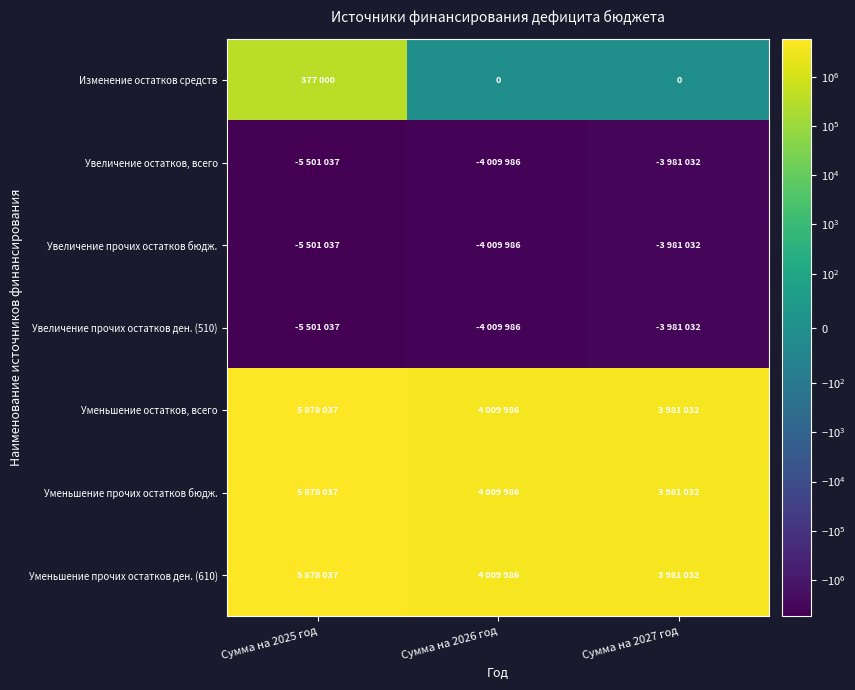

What value does the Уменьшение прочих остатков ден. (610) series have at Сумма на 2027 год, to the nearest 100?

3981000